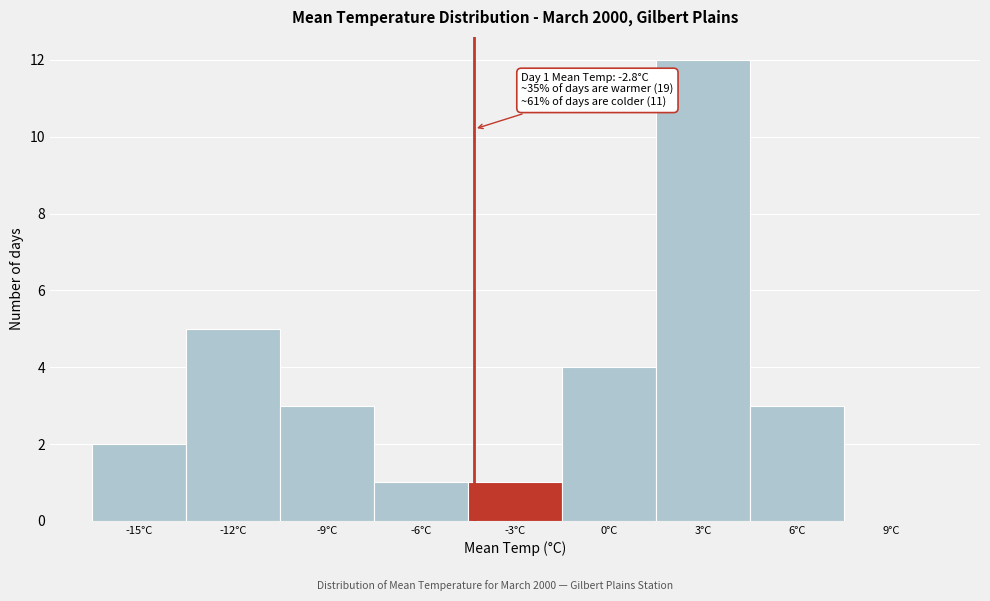

Reading left to right, transcribe all the data shown in this chart.

-15°C=2	-12°C=5	-9°C=3	-6°C=1	-3°C=1	0°C=4	3°C=12	6°C=3	9°C=0